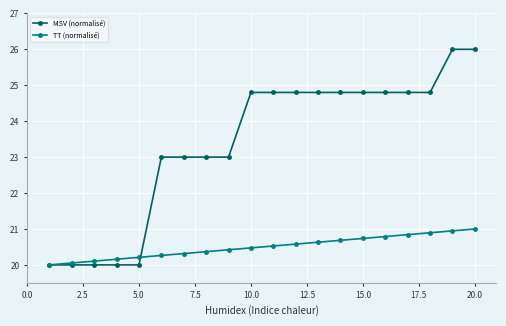

What is the average value of the MSV (normalisé) series?

23.4